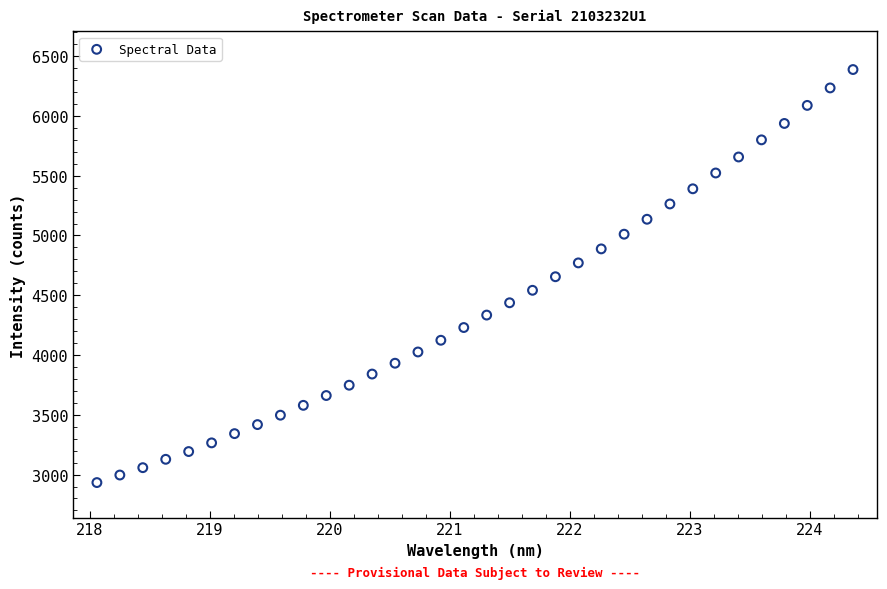

What is the range of Y values (max minus min)?

3454.7